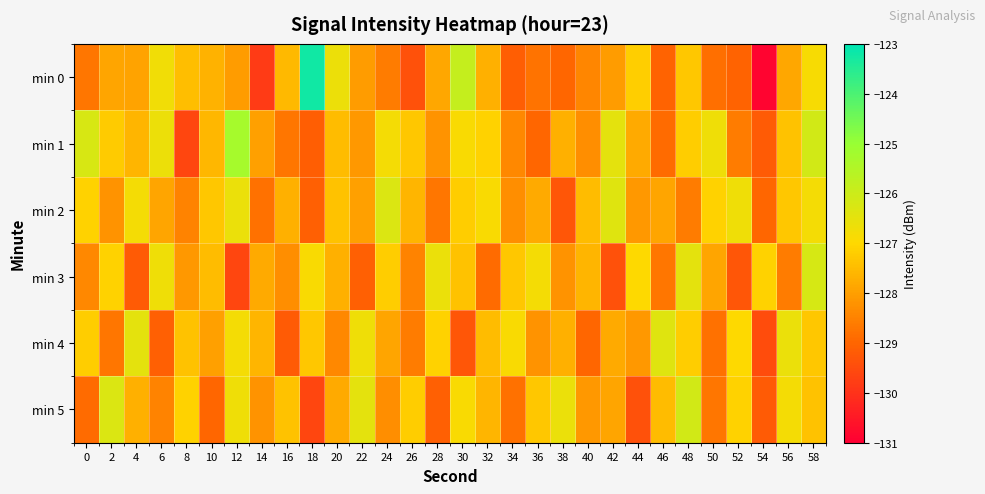

What is the difference between the highest and lowest values at 14?

2.2